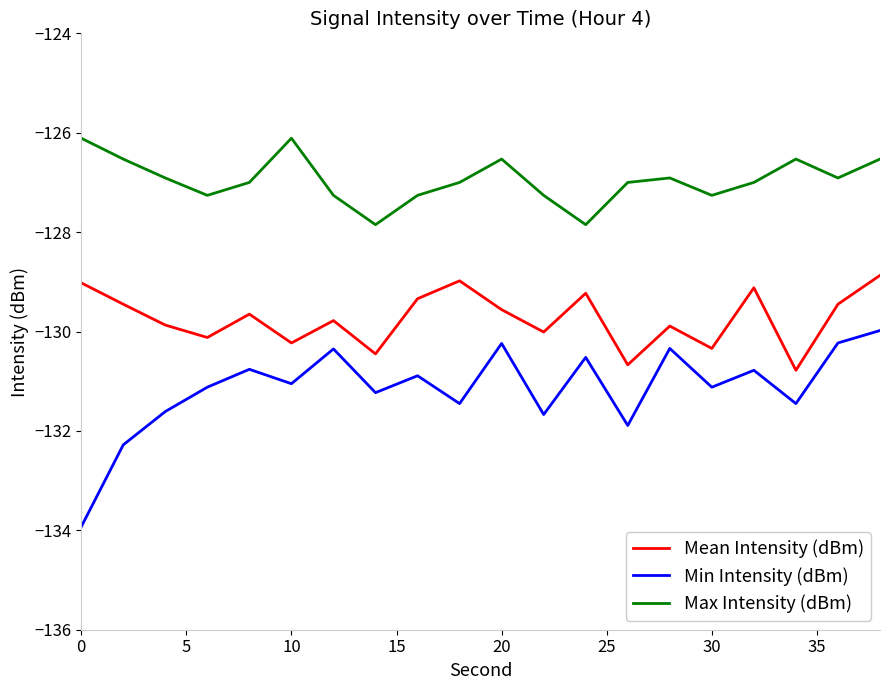

Rank the series by their average value, from highest to lowest.

Max Intensity (dBm), Mean Intensity (dBm), Min Intensity (dBm)